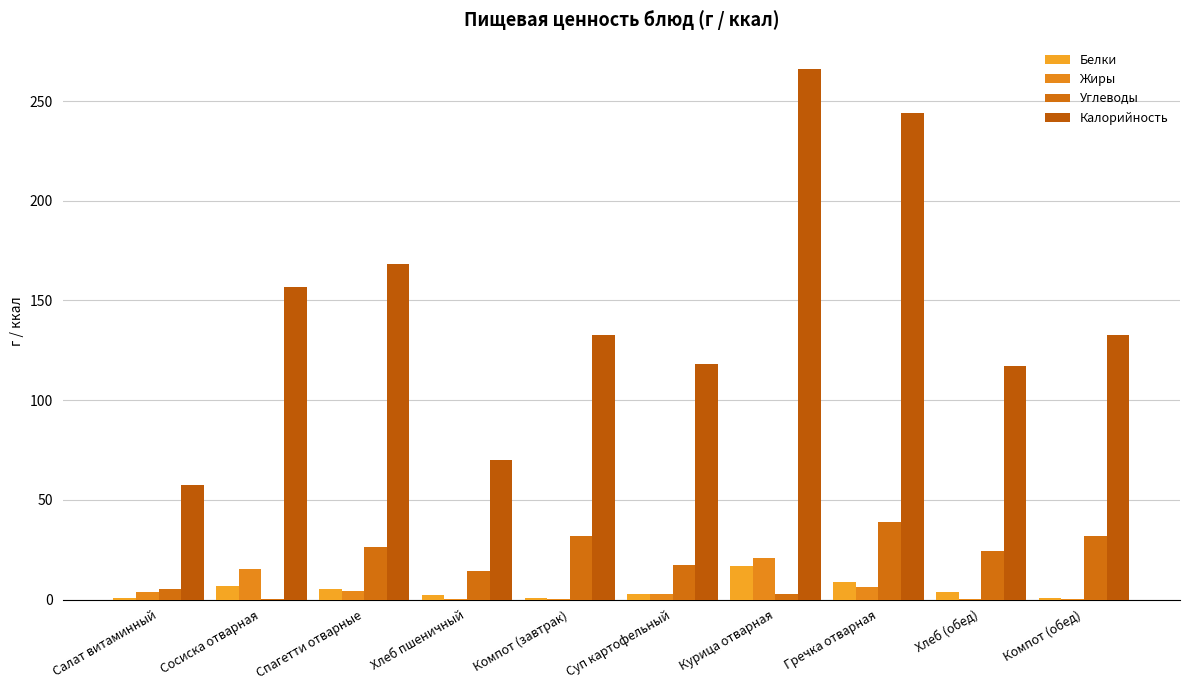

The Белки series shows 1.8 at Спагетти отварные. True or false?

False